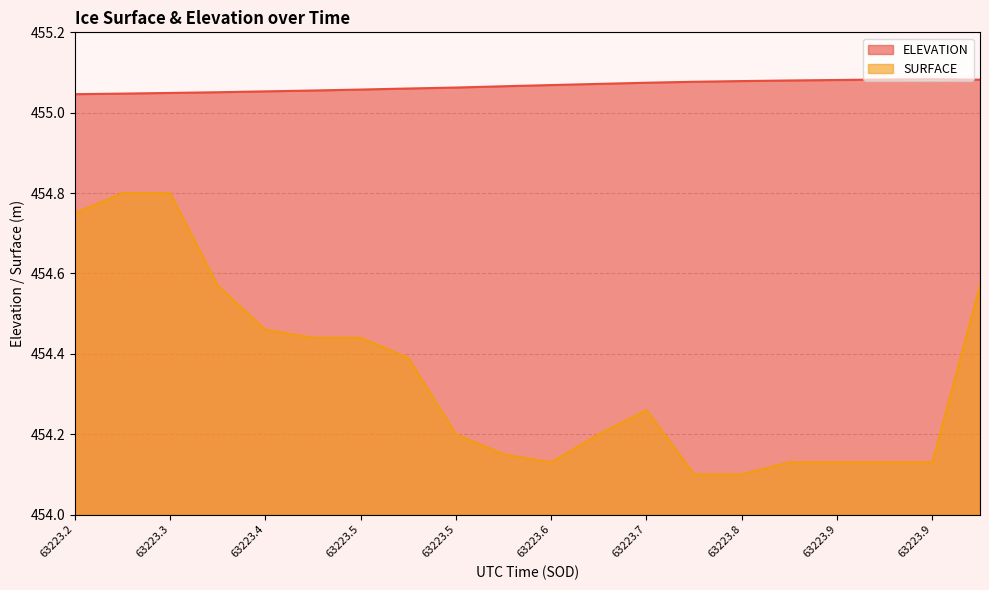

What is the highest value of the ELEVATION series?

455.1